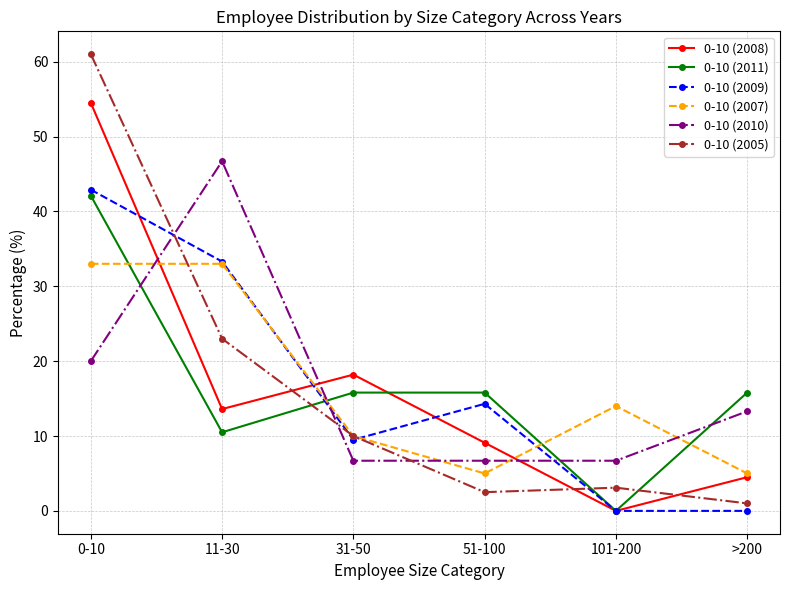

Where is the first local minimum for 0-10 (2011)?

11-30